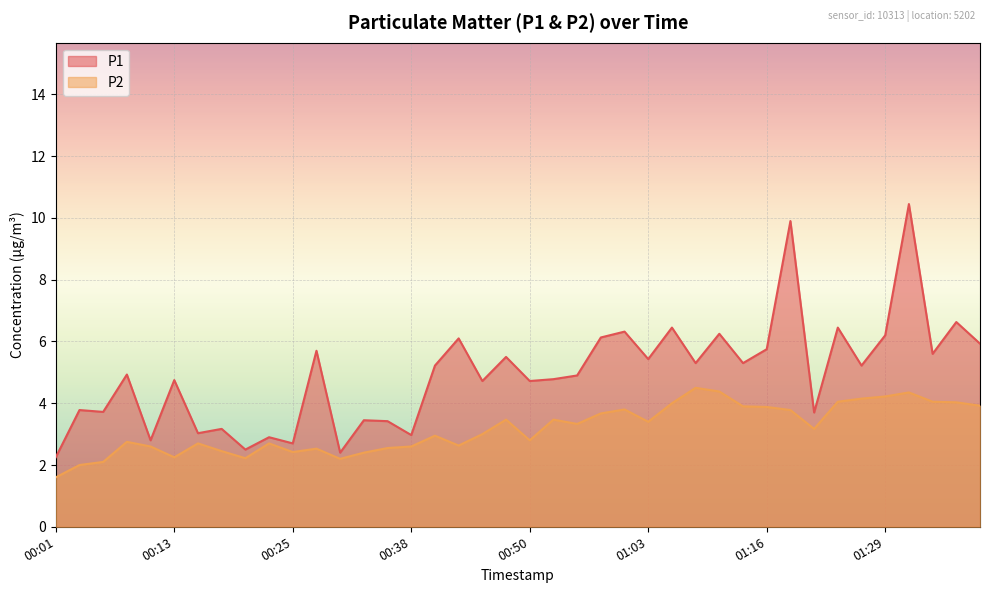

True or false: P1 and P2 cross at least once.

False